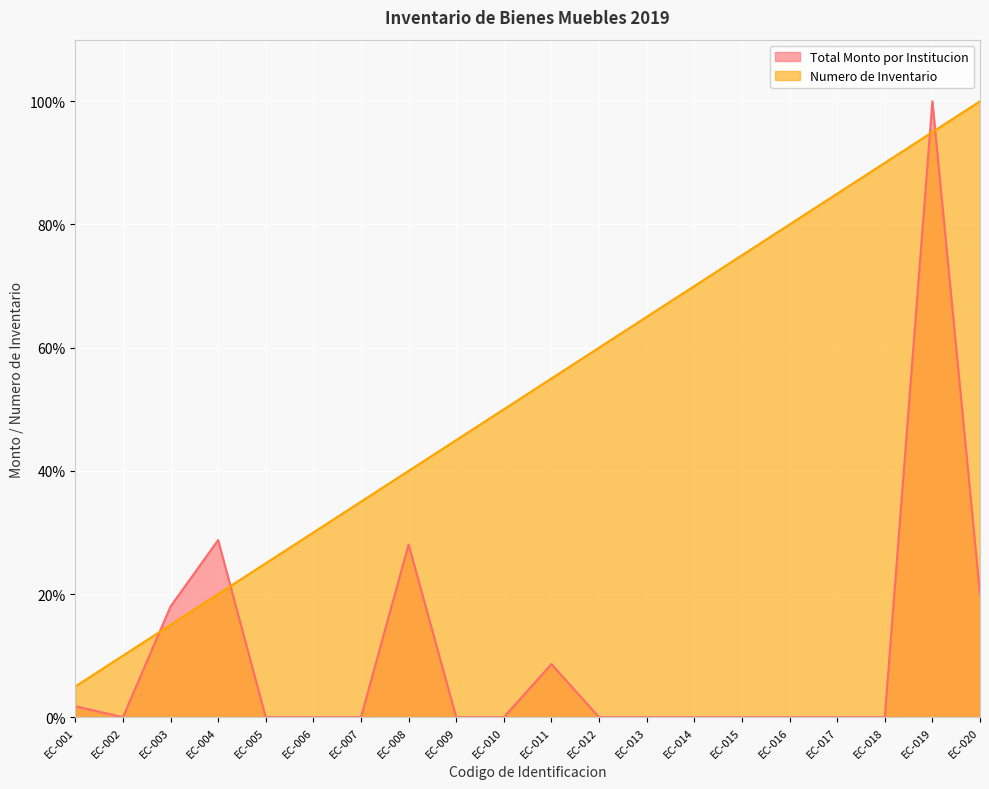

At which category is the sum across all series the highest?

EC-019